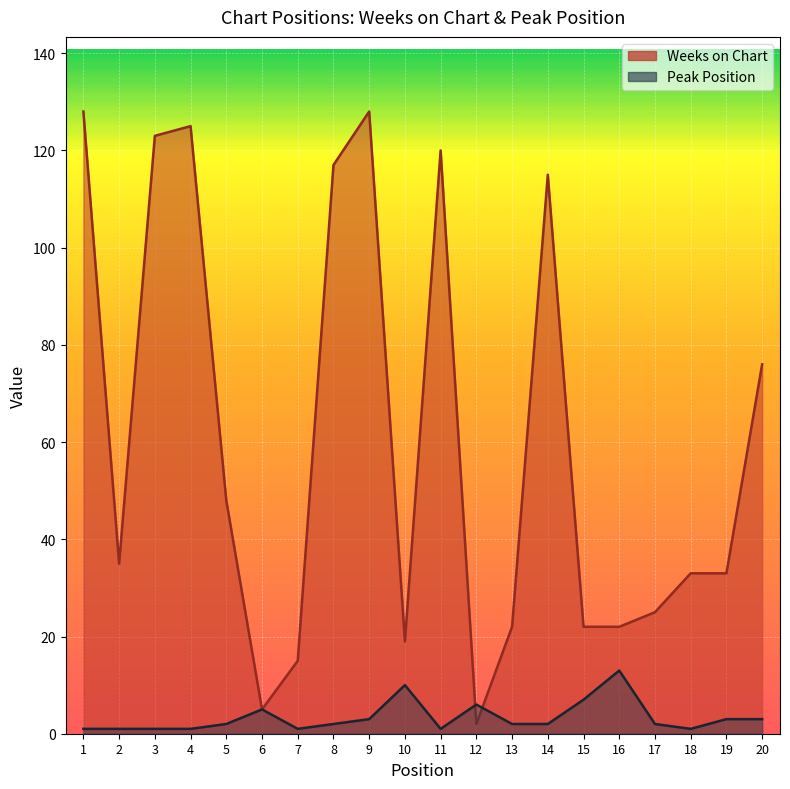

At how many categories does at least one series exceed 103?

7